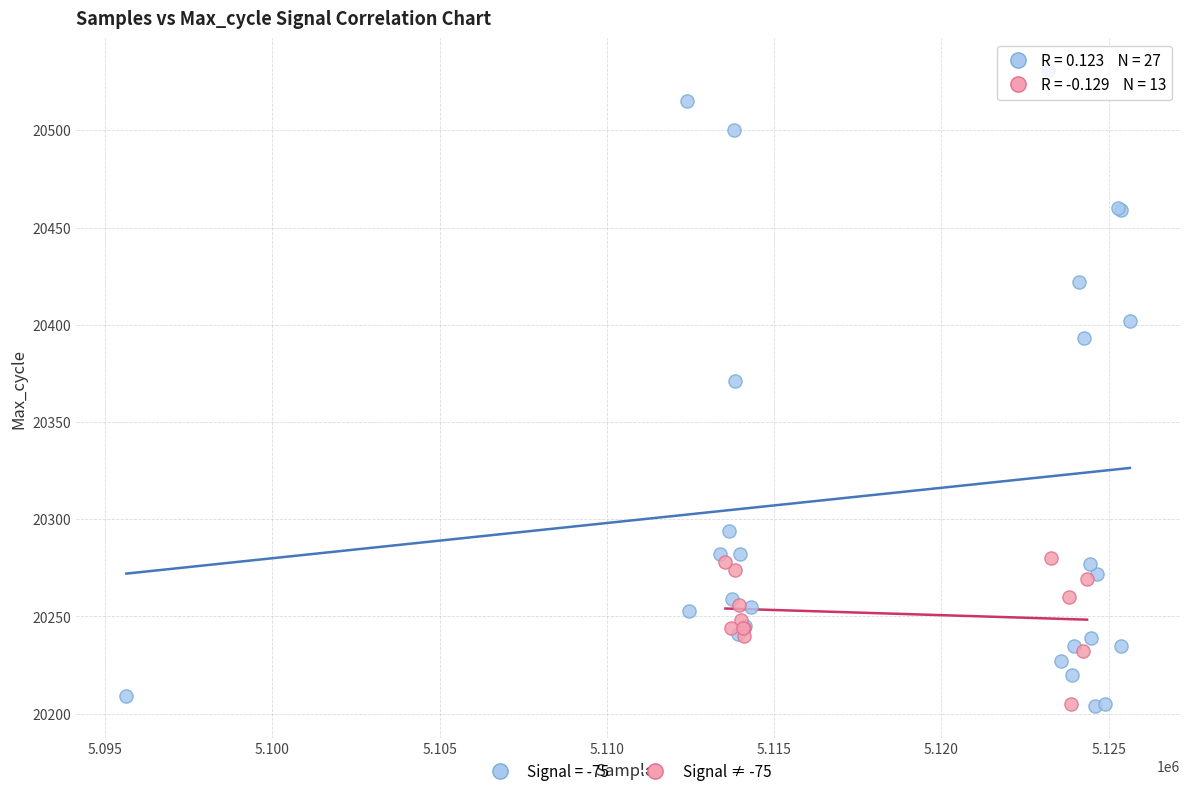

Which series reaches the maximum Y coordinate?

Signal = -75